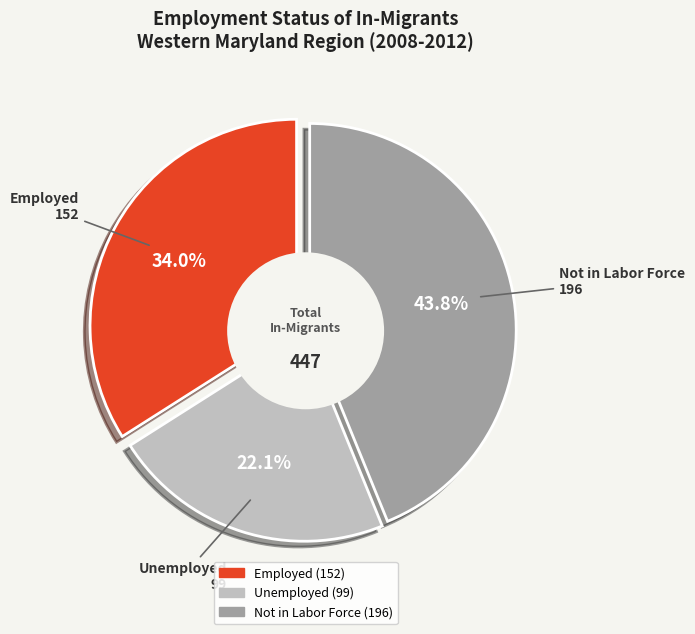

Which slice is the smallest?

In labor force, unemployed